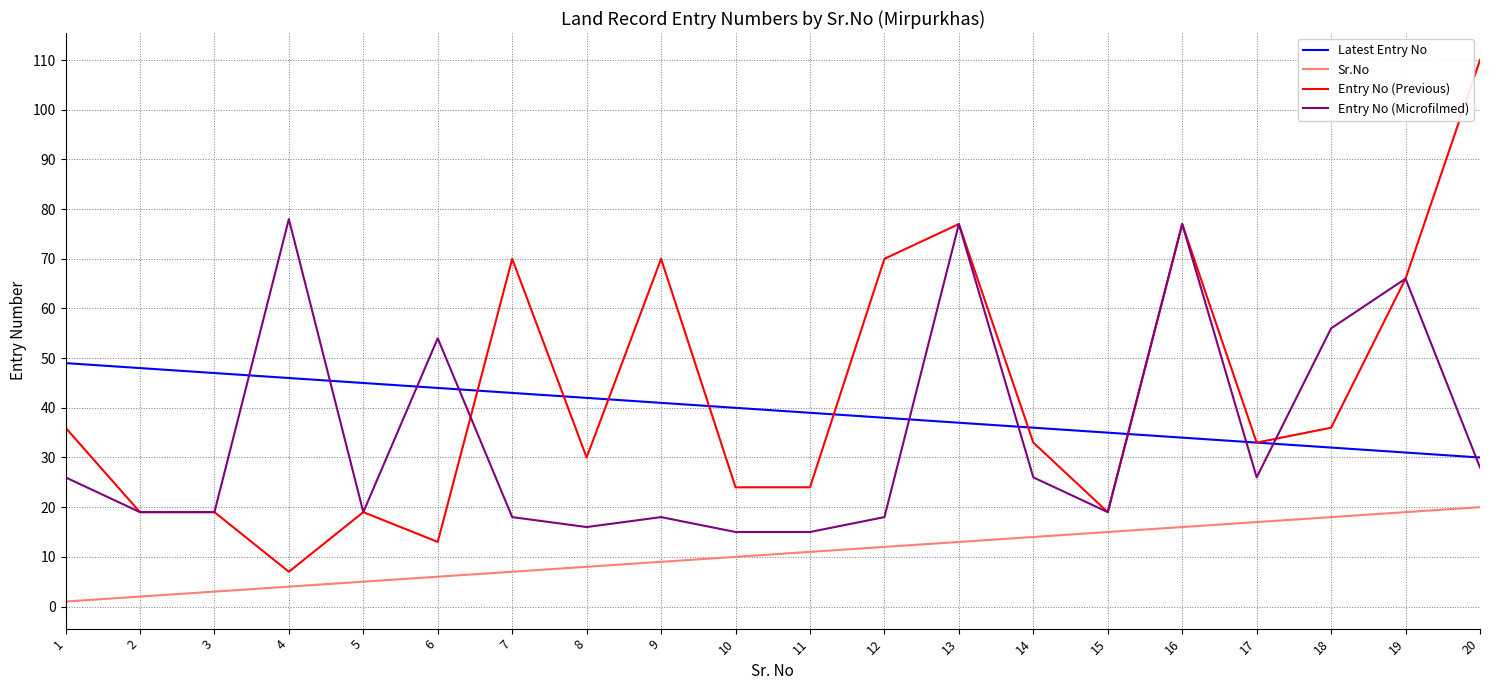

The value of Latest Entry No at 20 is 49. True or false?

False